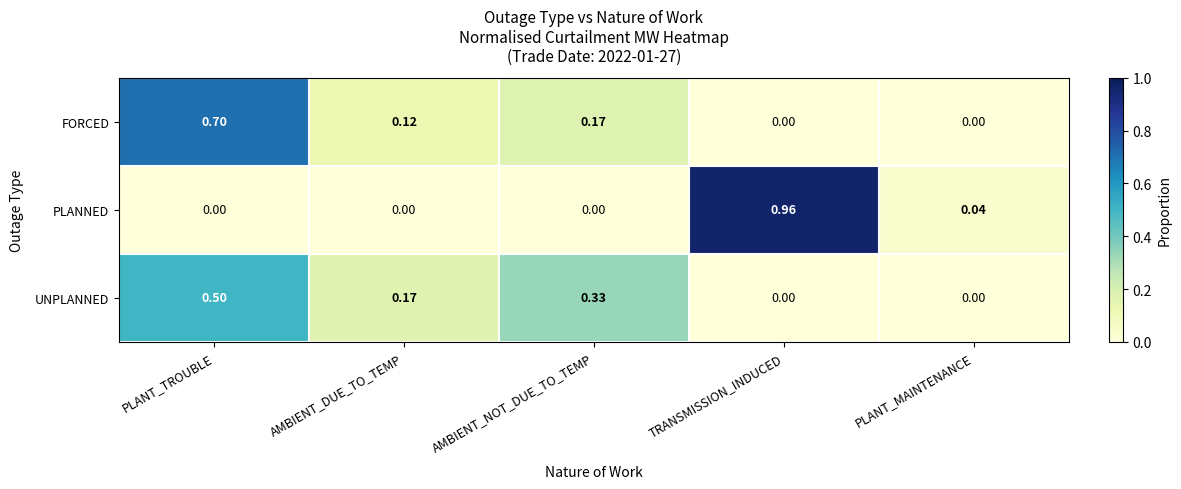

At which category is the sum across all series the highest?

PLANT_TROUBLE